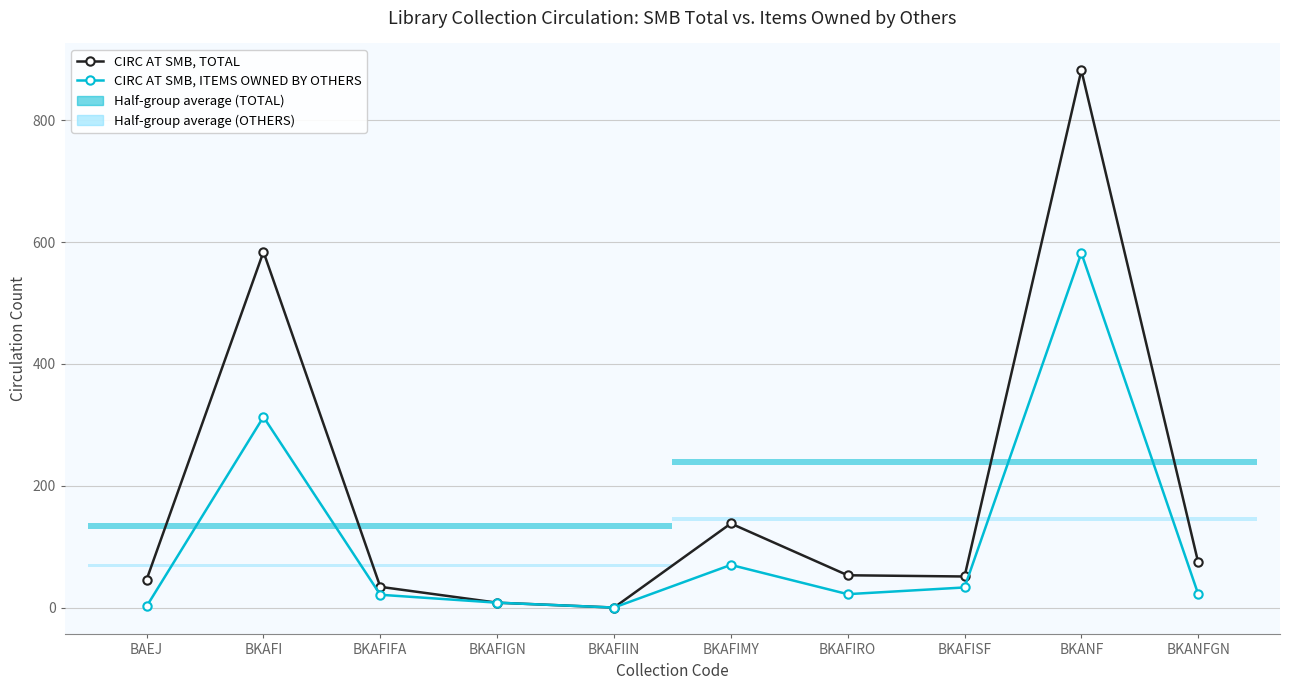

How many data points does each series have?

10